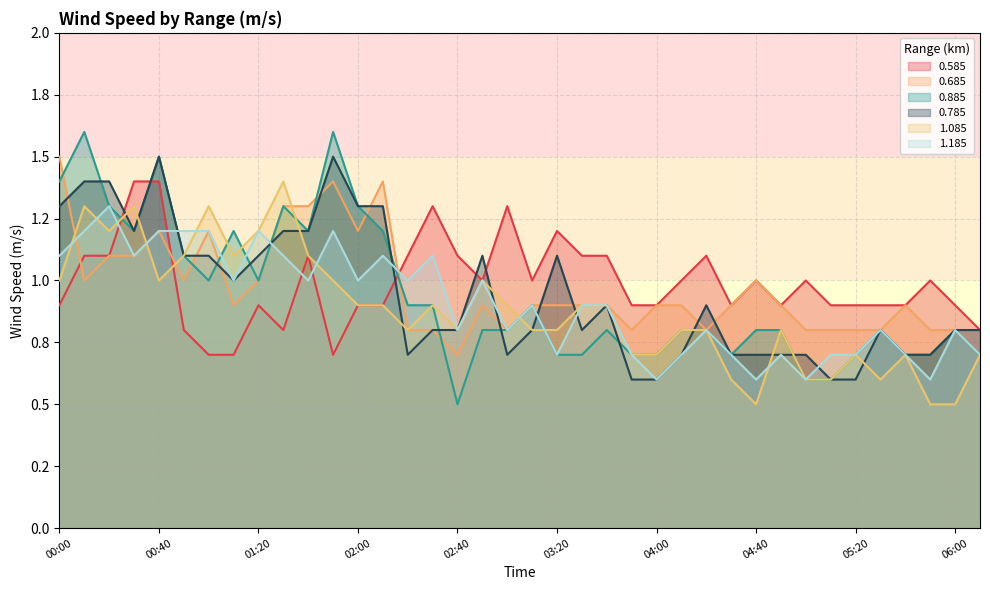

Reading right to left, extract all data points from this chart.

0.585: 0.8	0.9	1.0	0.9	0.9	0.9	0.9	1.0	0.9	1.0	0.9	1.1	1.0	0.9	0.9	1.1	1.1	1.2	1.0	1.3	1.0	1.1	1.3	1.1	0.9	0.9	0.7	1.1	0.8	0.9	0.7	0.7	0.8	1.4	1.4	1.1	1.1	0.9
0.685: 0.7	0.8	0.8	0.9	0.8	0.8	0.8	0.8	0.9	1.0	0.9	0.8	0.9	0.9	0.8	0.9	0.9	0.9	0.9	0.8	0.9	0.7	0.8	0.8	1.4	1.2	1.4	1.3	1.3	1.0	0.9	1.2	1.0	1.2	1.1	1.1	1.0	1.5
0.885: 0.7	0.8	0.7	0.7	0.8	0.7	0.6	0.6	0.8	0.8	0.7	0.8	0.8	0.7	0.7	0.8	0.7	0.7	0.9	0.8	0.8	0.5	0.9	0.9	1.2	1.3	1.6	1.2	1.3	1.0	1.2	1.0	1.1	1.5	1.2	1.3	1.6	1.4
0.785: 0.8	0.8	0.7	0.7	0.8	0.6	0.6	0.7	0.7	0.7	0.7	0.9	0.7	0.6	0.6	0.9	0.8	1.1	0.8	0.7	1.1	0.8	0.8	0.7	1.3	1.3	1.5	1.2	1.2	1.1	1.0	1.1	1.1	1.5	1.2	1.4	1.4	1.3
1.085: 0.7	0.5	0.5	0.7	0.6	0.7	0.6	0.6	0.8	0.5	0.6	0.8	0.8	0.7	0.7	0.9	0.9	0.8	0.8	0.9	1.0	0.8	0.9	0.8	0.9	0.9	1.0	1.1	1.4	1.2	1.1	1.3	1.1	1.0	1.3	1.2	1.3	1.0
1.185: 0.7	0.8	0.6	0.7	0.8	0.7	0.7	0.6	0.7	0.6	0.7	0.8	0.7	0.6	0.7	0.9	0.9	0.7	0.9	0.8	1.0	0.8	1.1	1.0	1.1	1.0	1.2	1.0	1.1	1.2	1.0	1.2	1.2	1.2	1.1	1.3	1.2	1.1